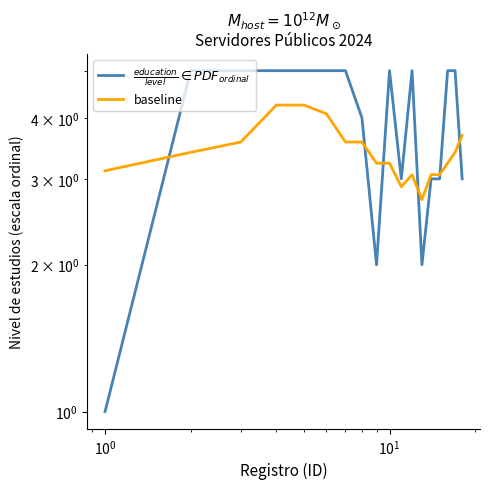

Which series ends up on top after the final intersection of baseline and $\frac{education}{level} \in PDF_{ordinal}$?

baseline